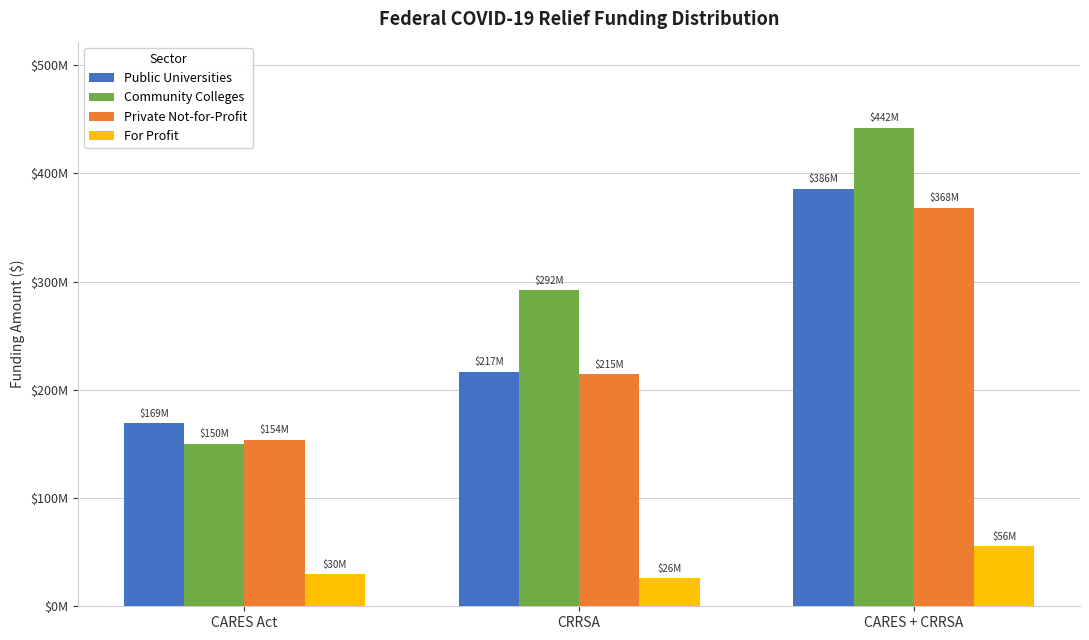

What are all the series names shown in the legend?

Public Universities, Community Colleges, Private Not-for-Profit, For Profit